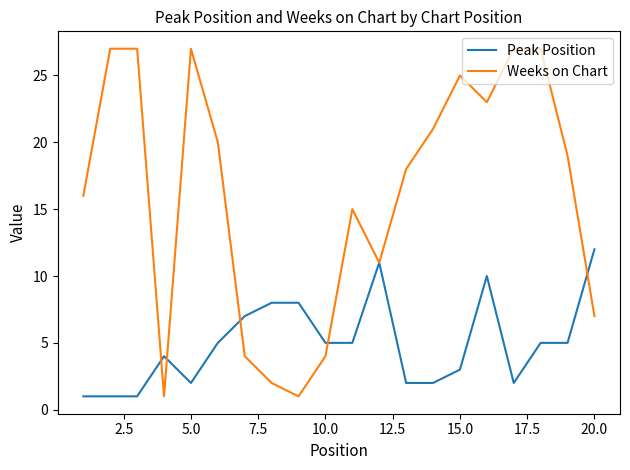

What is the highest value of the Weeks on Chart series?

27